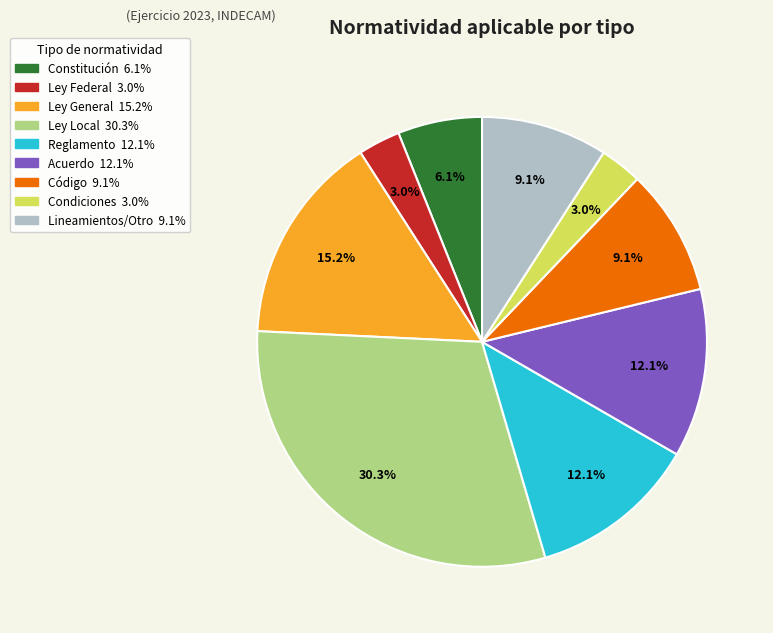

What is the largest slice in the pie chart?

Ley Local